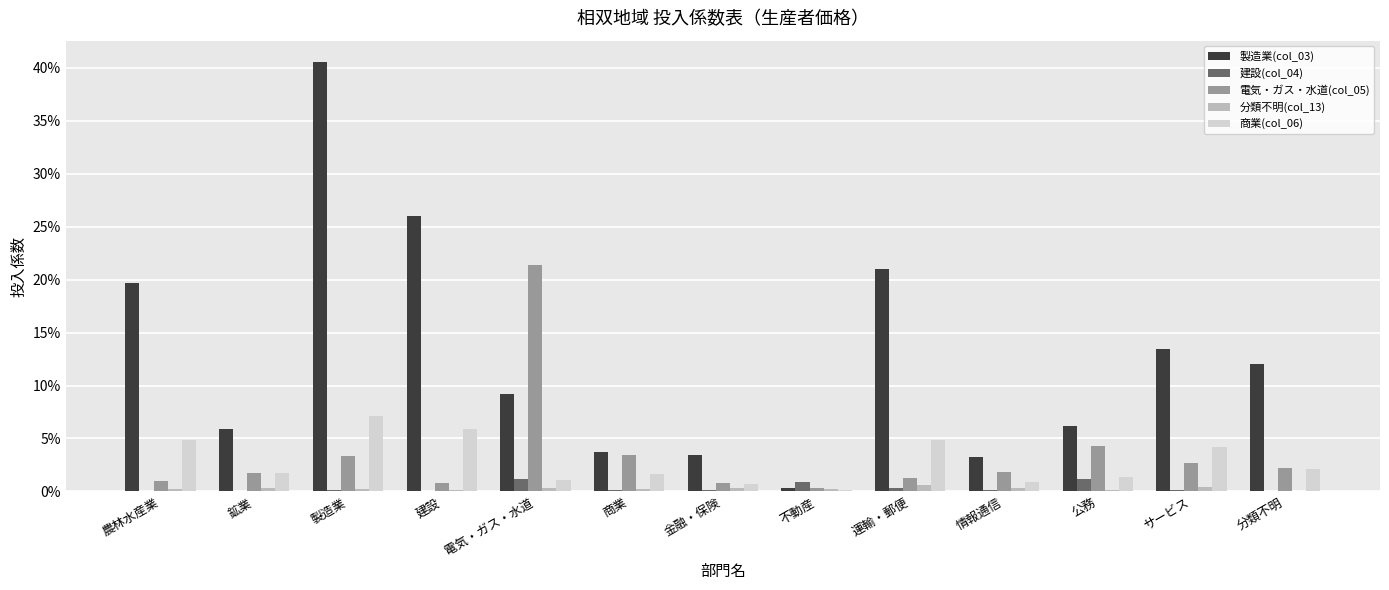

List the series in order of their peak value, lowest first.

分類不明(col_13), 建設(col_04), 商業(col_06), 電気・ガス・水道(col_05), 製造業(col_03)